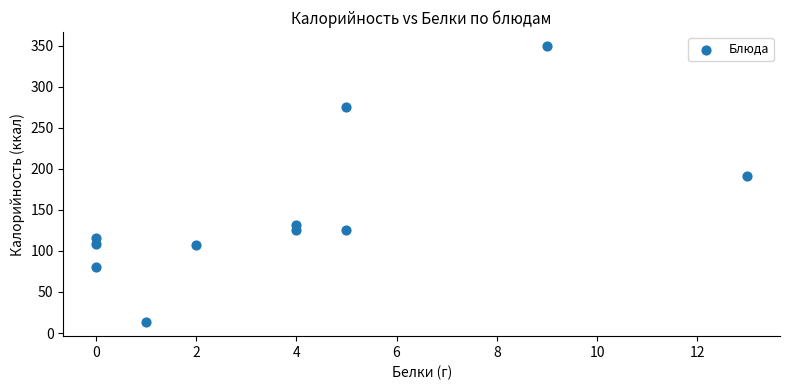

What is the range of Y values (max minus min)?

337